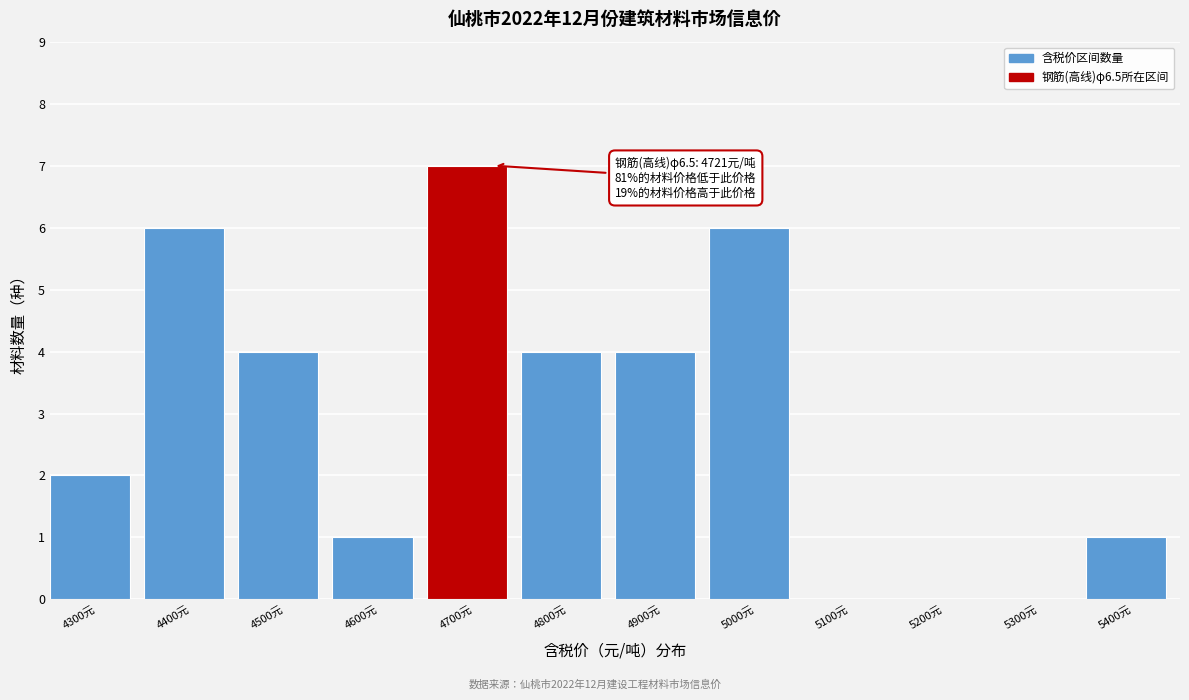

Reading right to left, list all the values displayed in this chart.

5400元=1	5300元=0	5200元=0	5100元=0	5000元=6	4900元=4	4800元=4	4700元=7	4600元=1	4500元=4	4400元=6	4300元=2